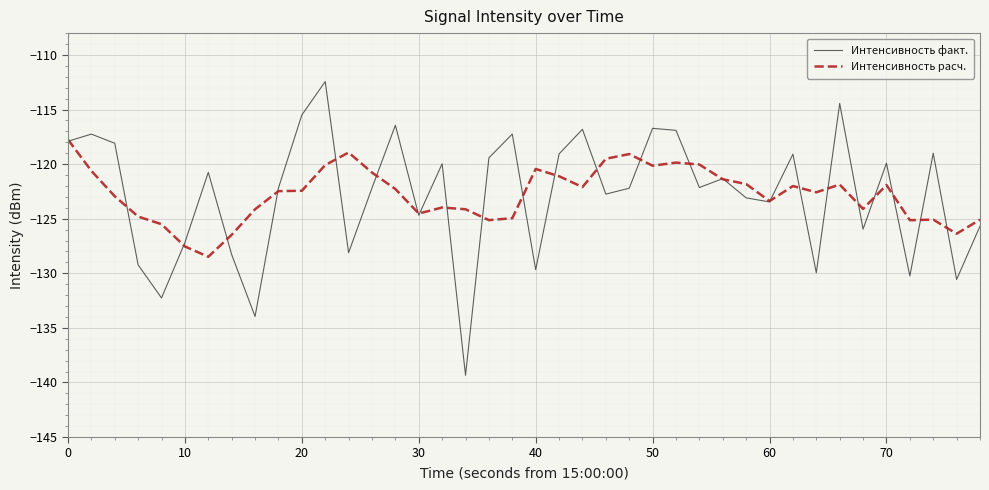

List the series in order of their peak value, highest first.

Интенсивность факт., Интенсивность расч.